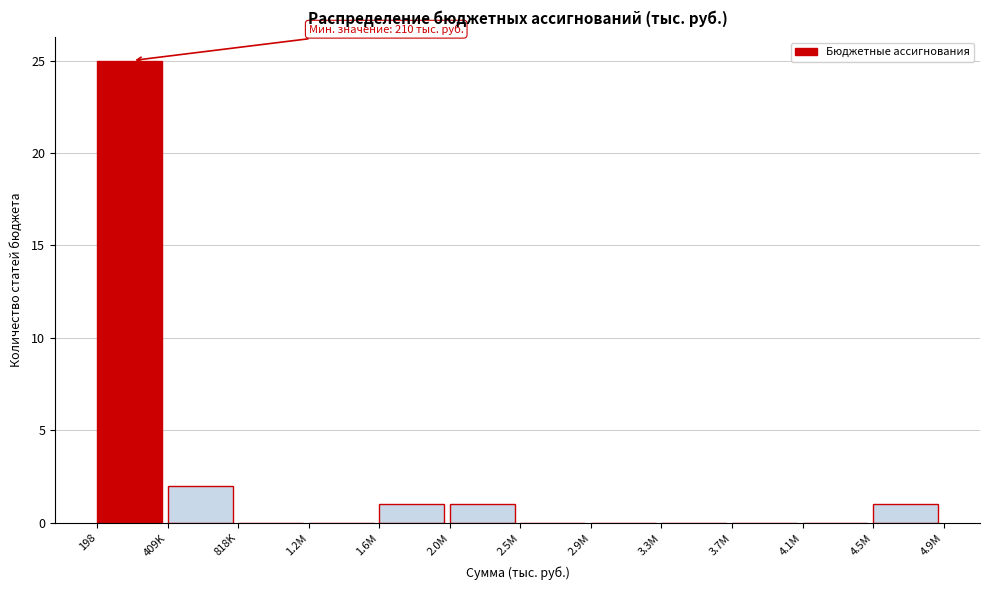

Reading left to right, what are all the values shown in this chart?

198=25	409K=2	818K=0	1.2M=0	1.6M=1	2.0M=1	2.5M=0	2.9M=0	3.3M=0	3.7M=0	4.1M=0	4.5M=1